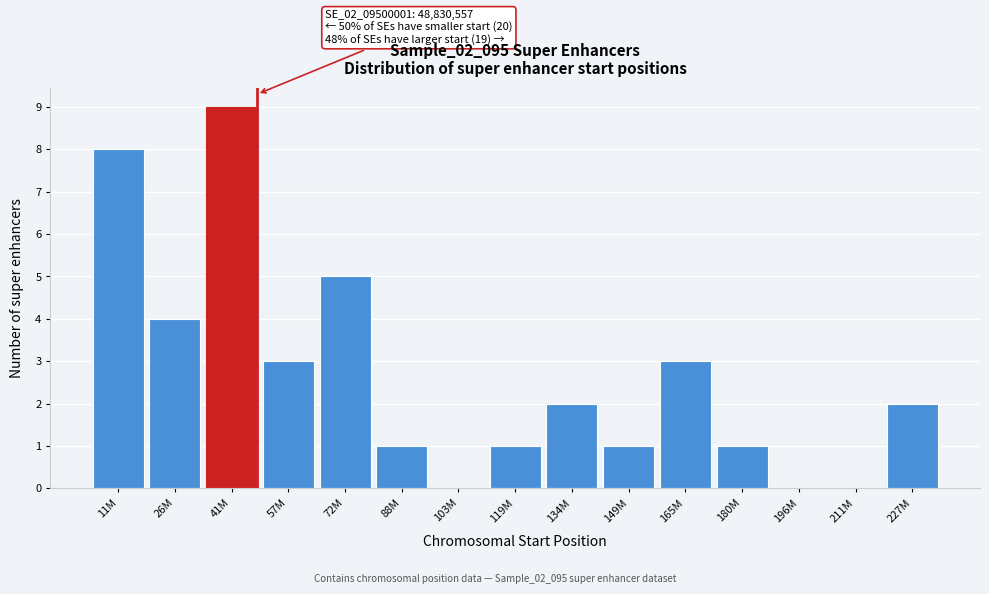

The chart shows a value of 1 at 227M. True or false?

False